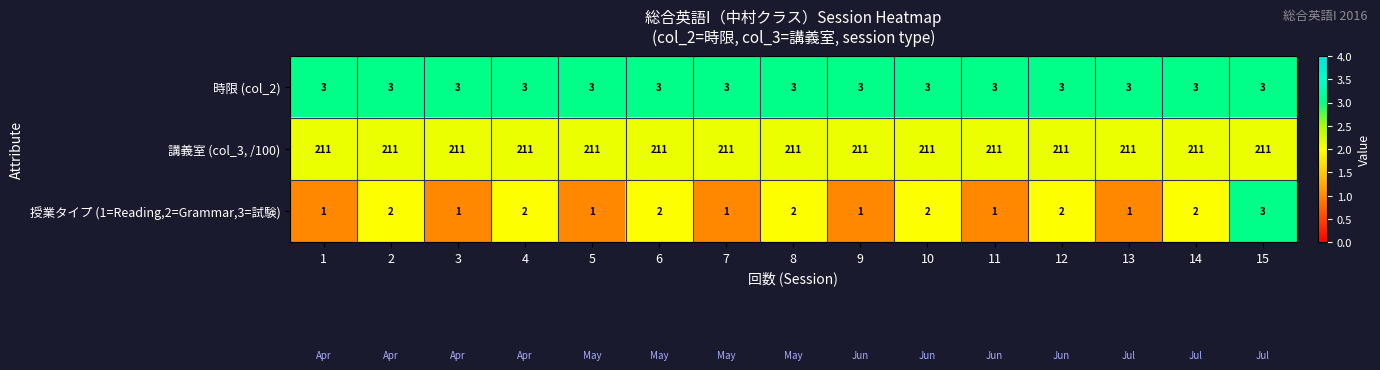

Between 5 and 10, which series saw the biggest shift?

授業タイプ (1=Reading,2=Grammar,3=試験)